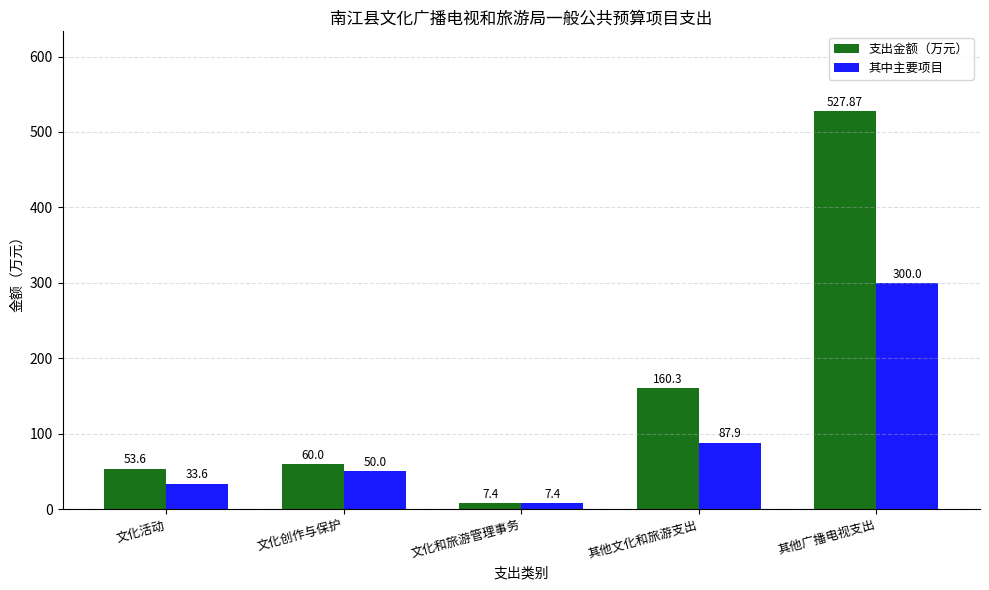

Count the number of categories in the chart.

5